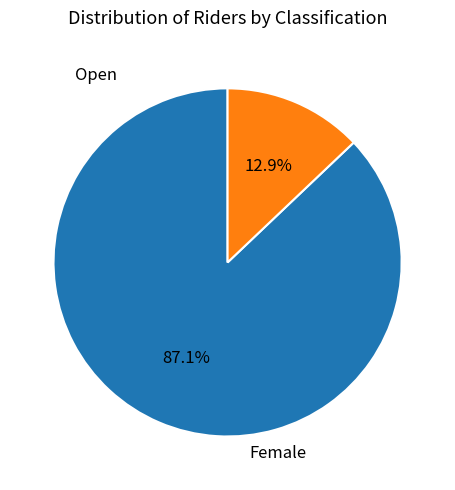

Is there a majority slice in this chart?

Yes